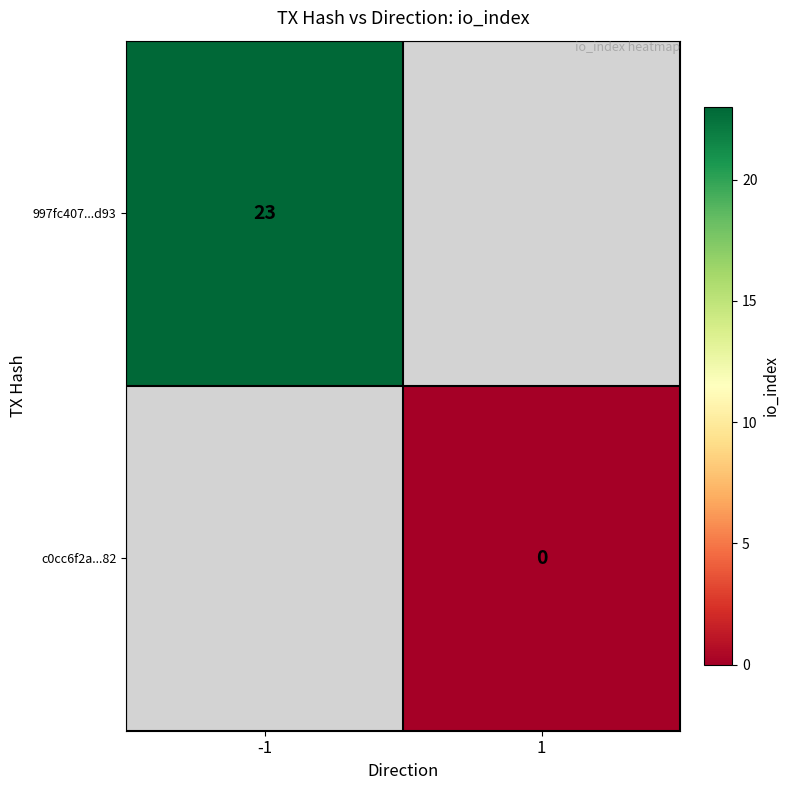

Is it true that 997fc407...d93 equals 11 at -1?

False